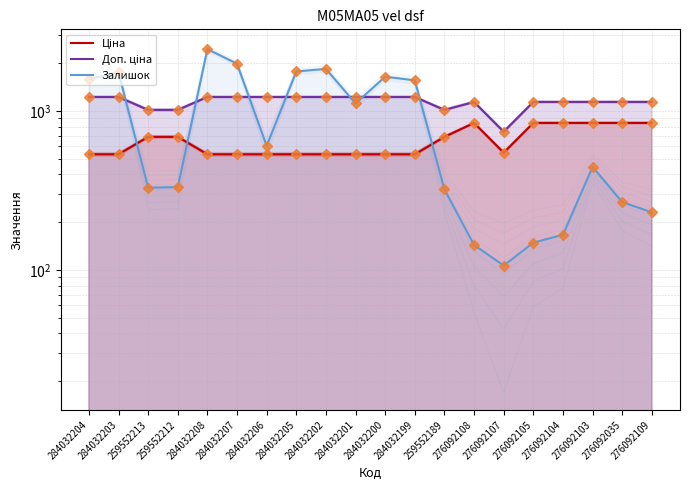

What is the difference between the second highest and minimum values in the Залишок series?

1879.0